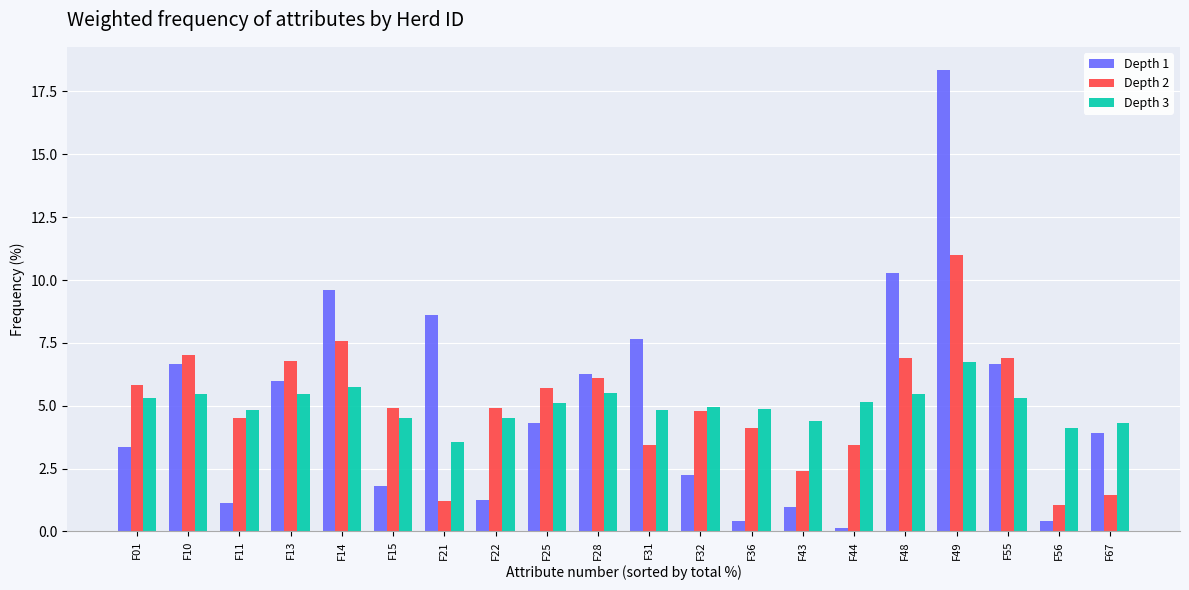

What is the total value across all series at F31?

15.9